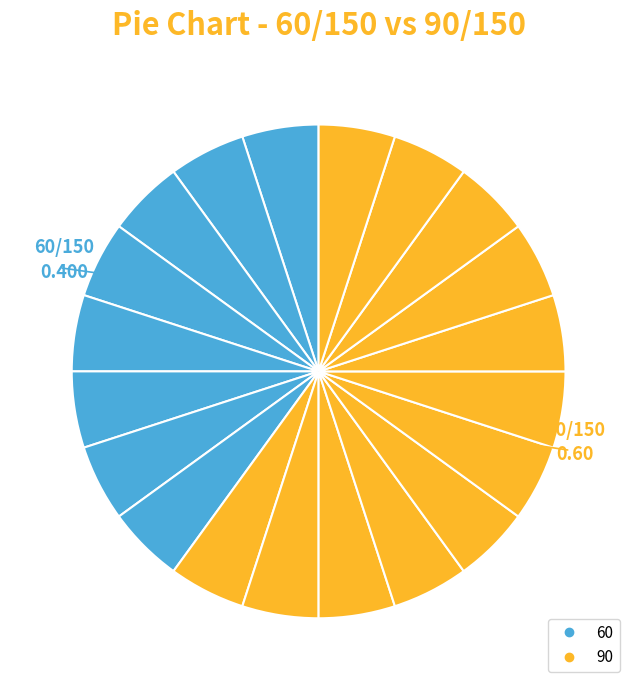

Which category has the biggest portion of the pie?

90